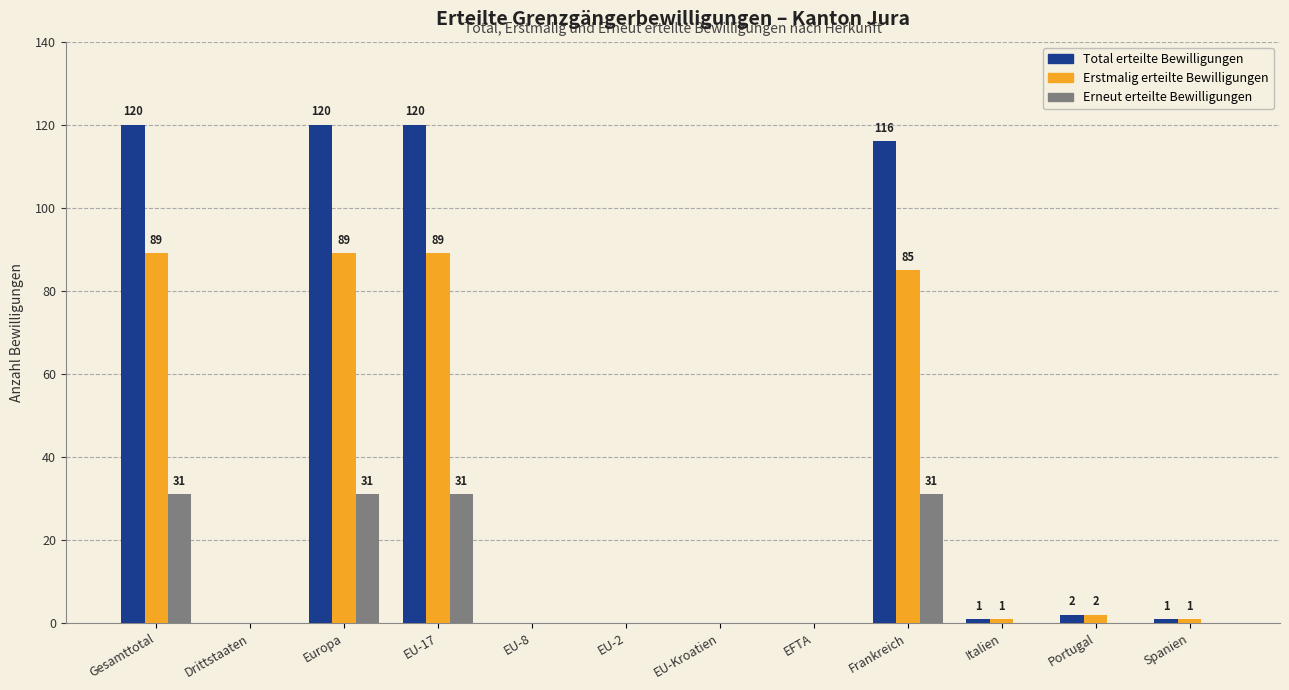

At which label is Total erteilte Bewilligungen closest to 60?

Frankreich